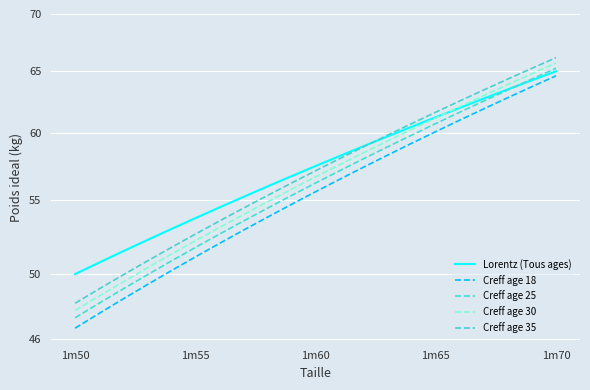

Rank the series by their average value, from highest to lowest.

Lorentz (Tous ages), Creff age 35, Creff age 30, Creff age 25, Creff age 18